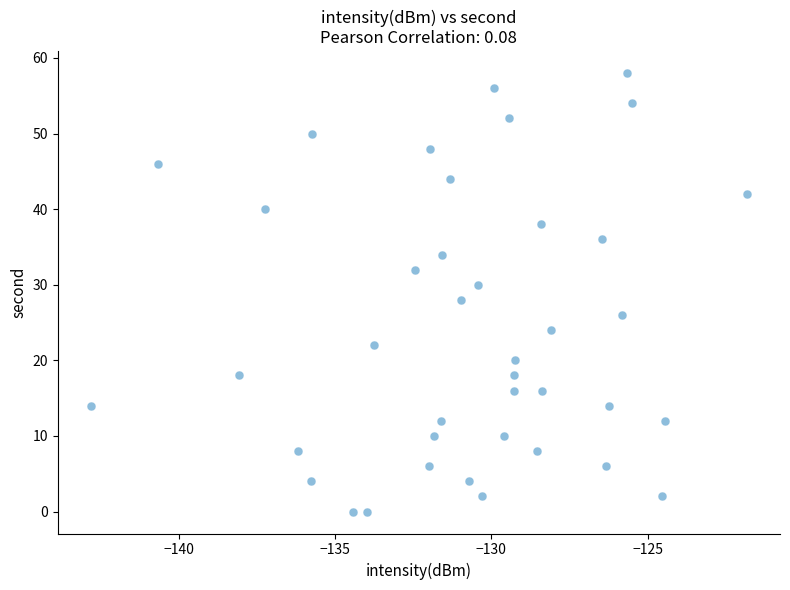

What is the range of Y values (max minus min)?

58